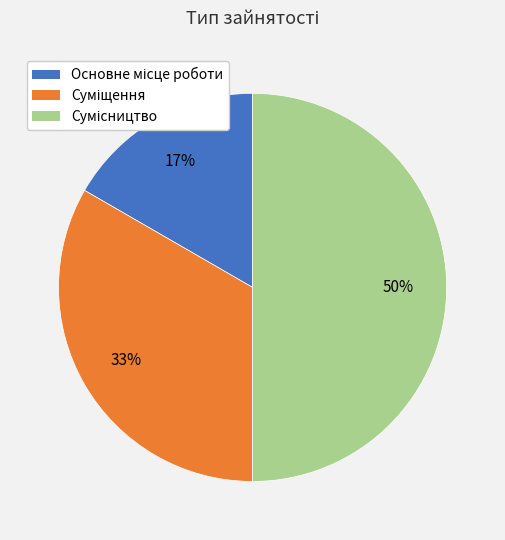

To the nearest percent, what is the difference between the largest and smallest slice percentages?

33%